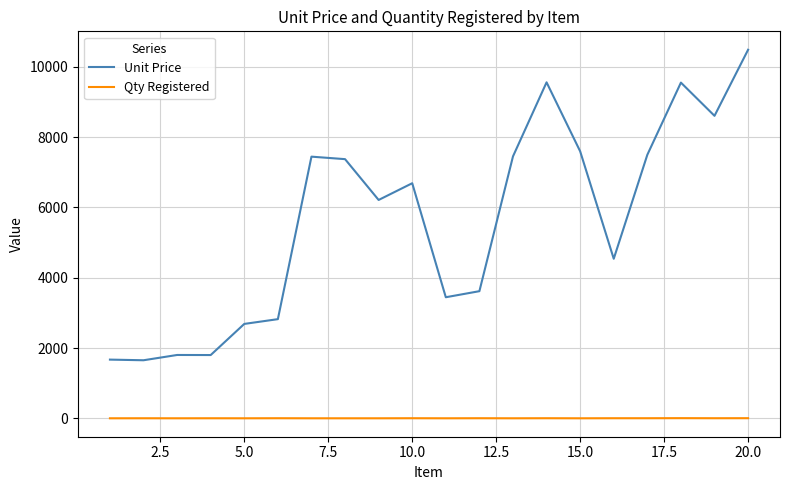

List the series in order of their peak value, lowest first.

Qty Registered, Unit Price